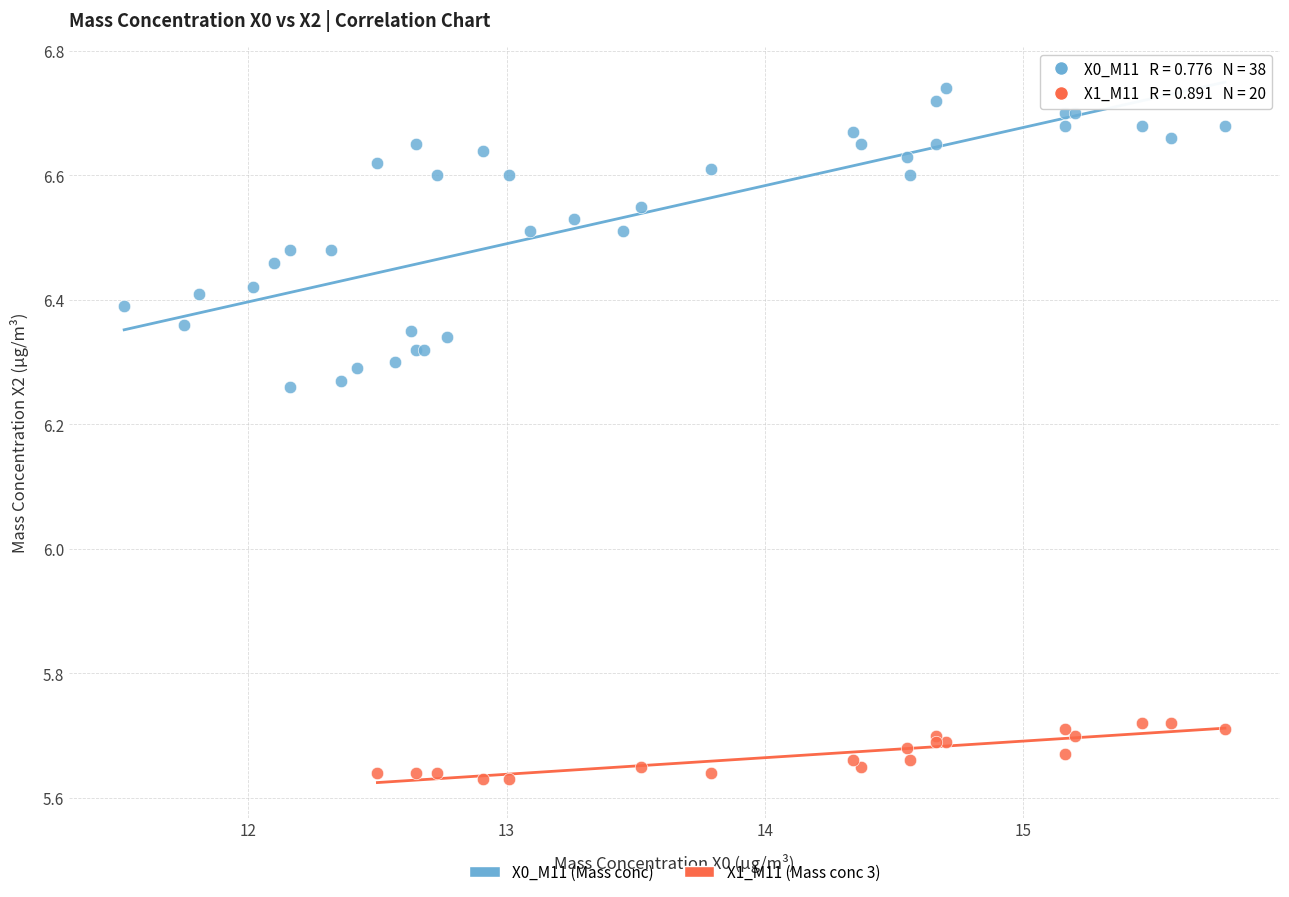

Which series contains the highest Y value?

X0_M11 (Mass conc)